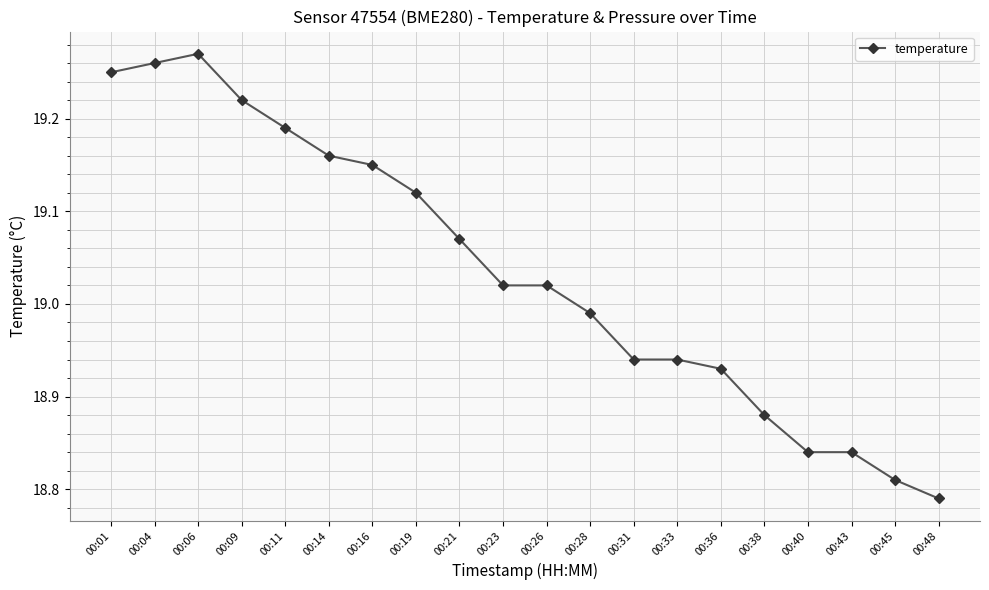

What is the difference between the maximum and minimum values?

0.5